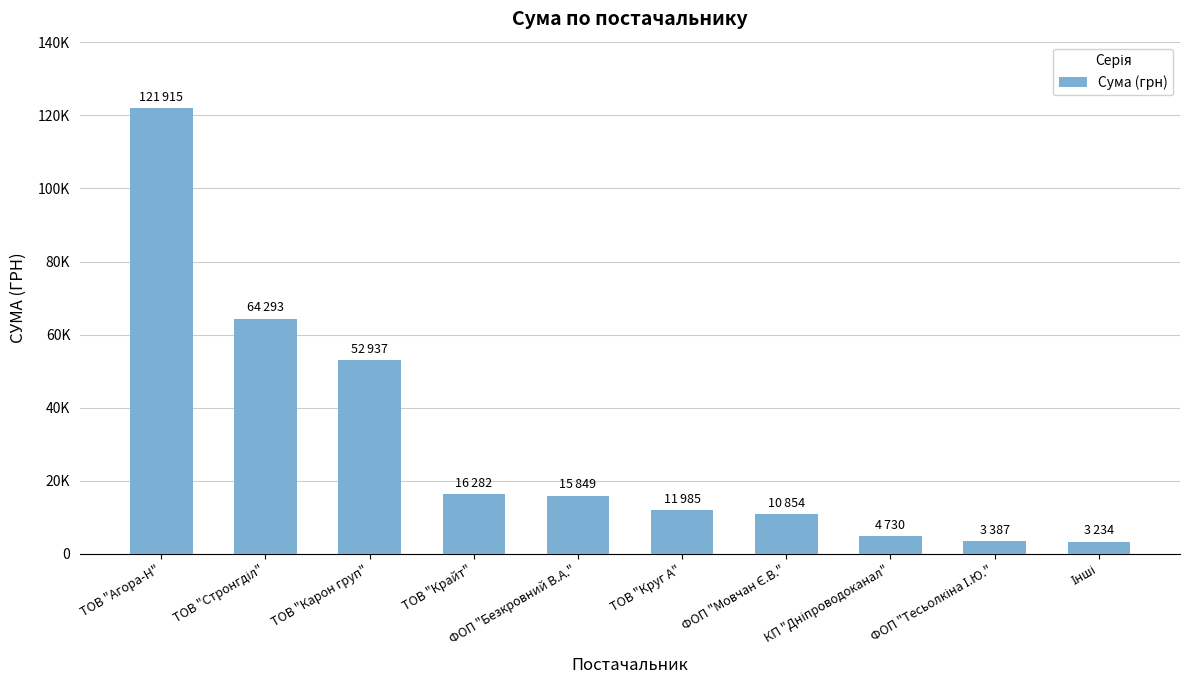

At which label is the value closest to 62574?

ТОВ "Стронгділ"